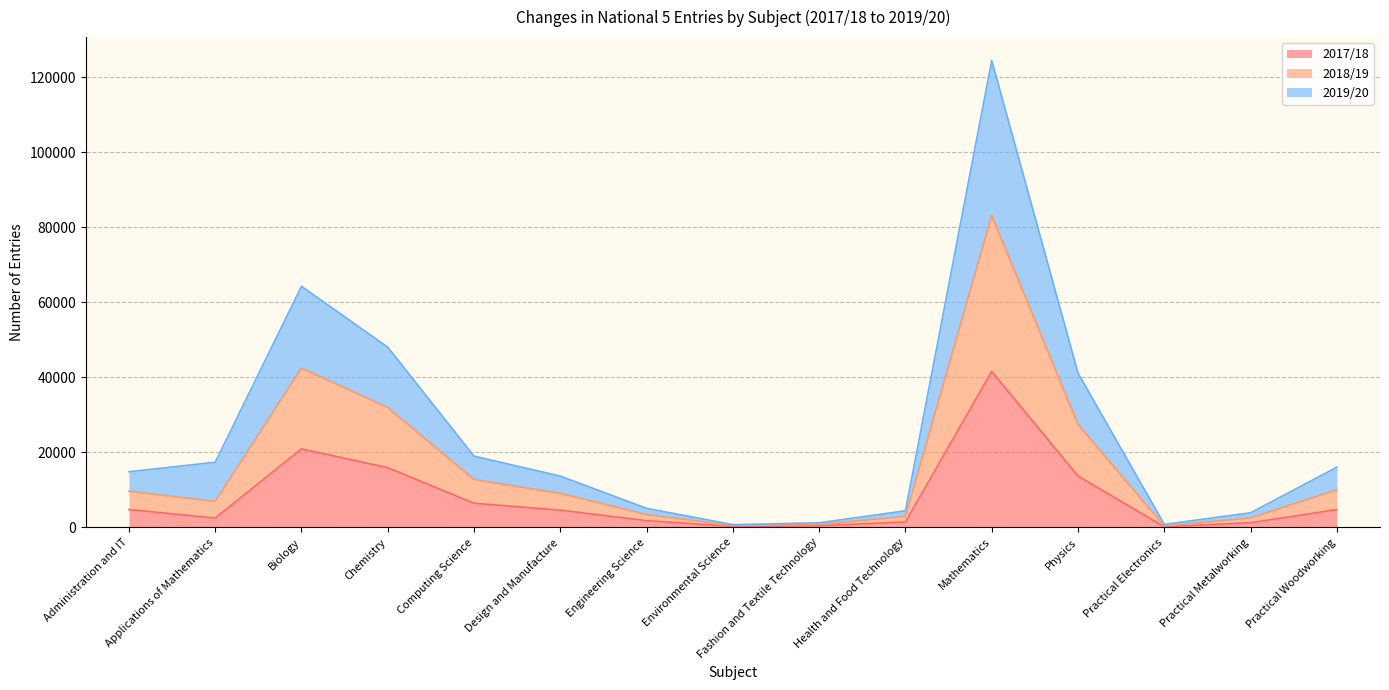

At which label is 2019/20 closest to 62598?

Biology